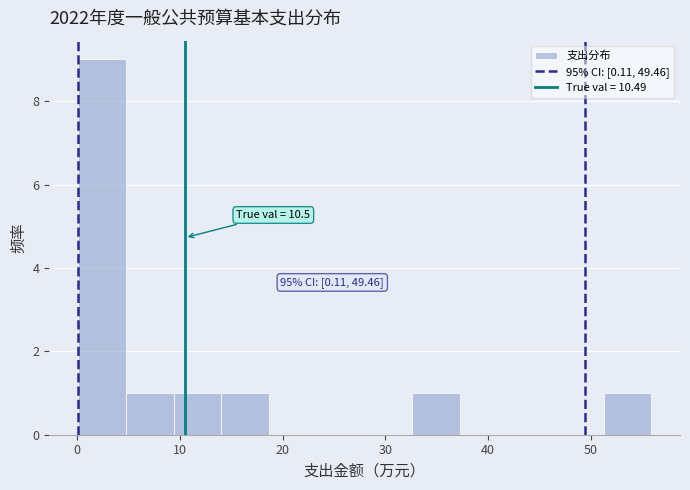

Which range on the x-axis has the tallest bar?

0 to 5